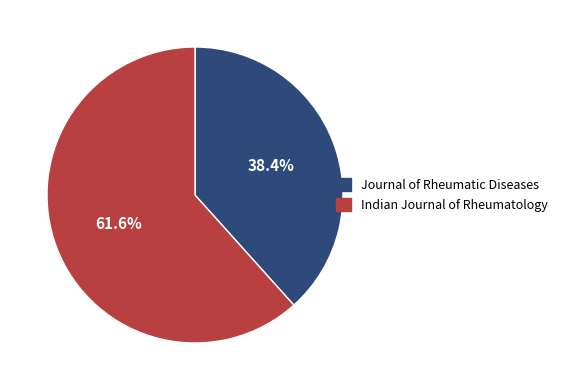

Is the sum of Journal of Rheumatic Diseases and Indian Journal of Rheumatology greater than half?

Yes